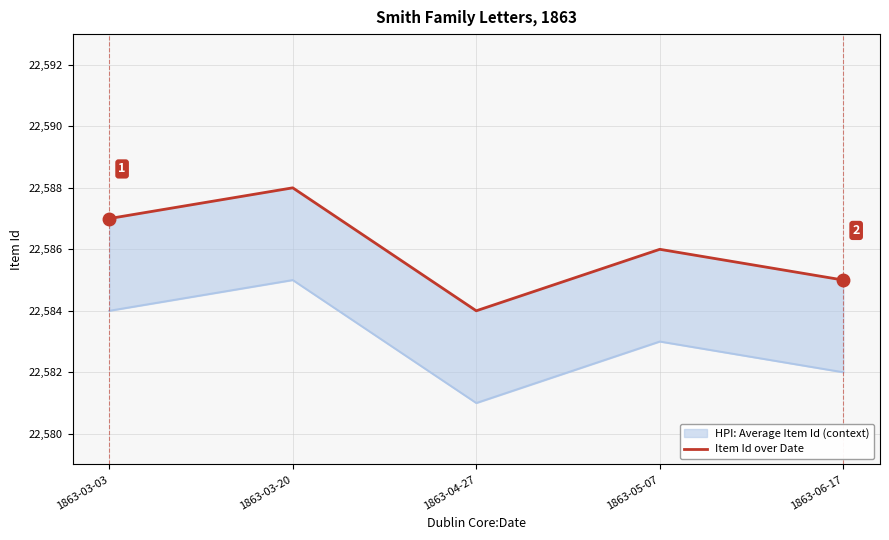

Which label corresponds to the smallest value in the chart?

1863-04-27